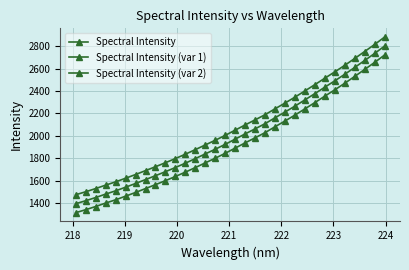

What is the minimum value for Spectral Intensity (var 1)?

1394.6